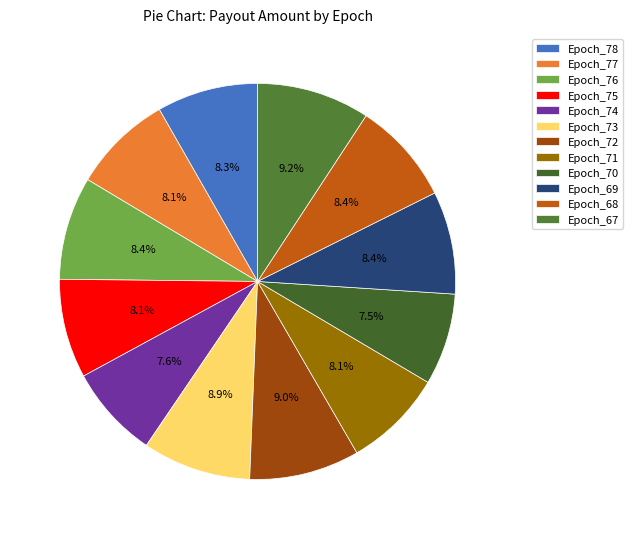

To the nearest percent, what is the average slice percentage?

8%